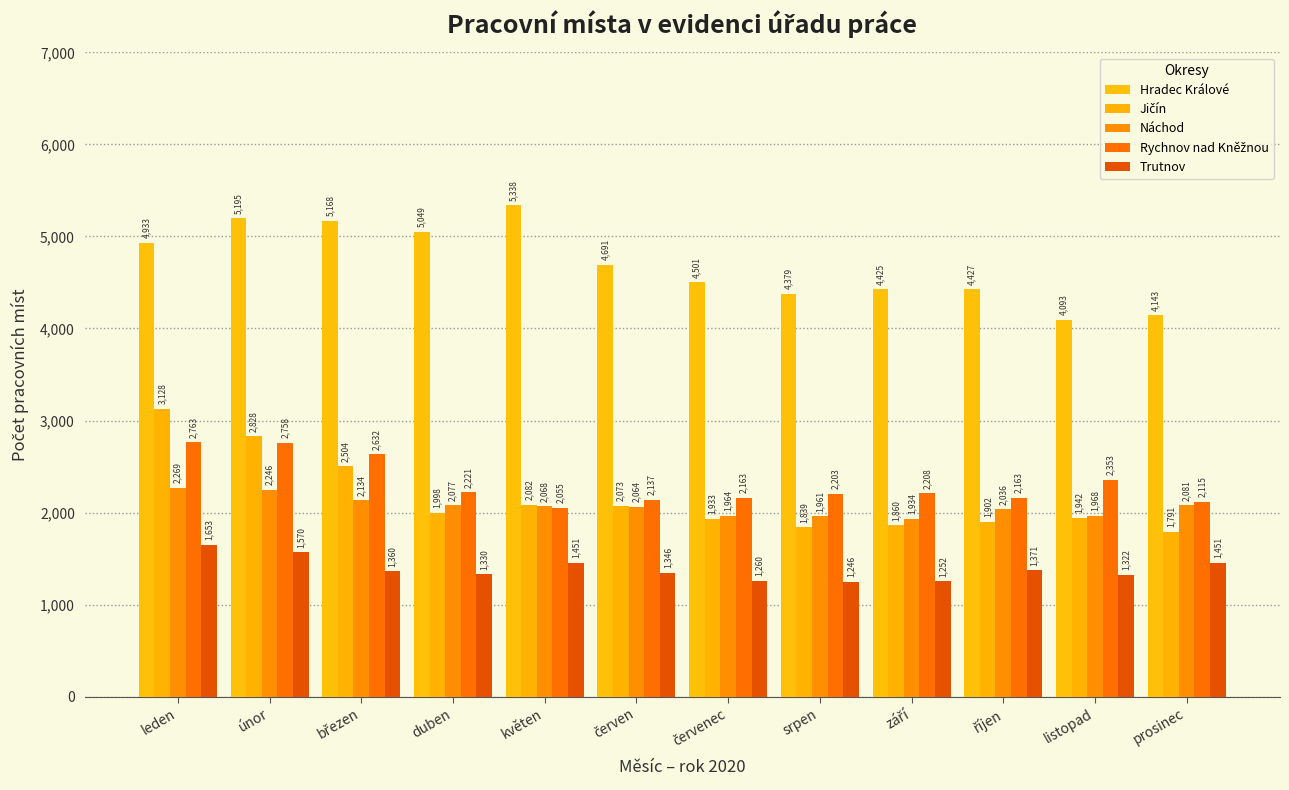

What is the difference between the second highest and minimum values in the Náchod series?

312